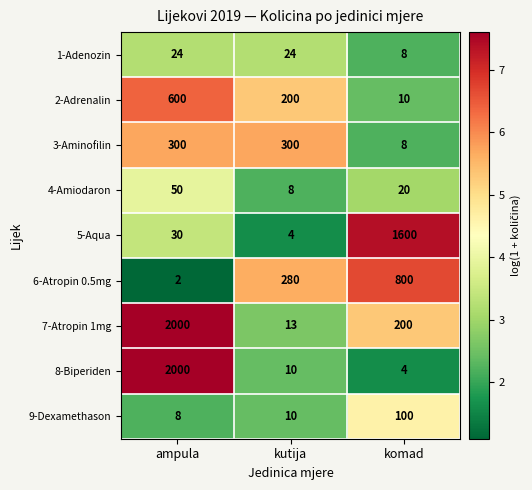

Reading left to right, list all the values displayed in this chart.

1-Adenozin: 24	24	8
2-Adrenalin: 600	200	10
3-Aminofilin: 300	300	8
4-Amiodaron: 50	8	20
5-Aqua: 30	4	1600
6-Atropin 0.5mg: 2	280	800
7-Atropin 1mg: 2000	13	200
8-Biperiden: 2000	10	4
9-Dexamethason: 8	10	100